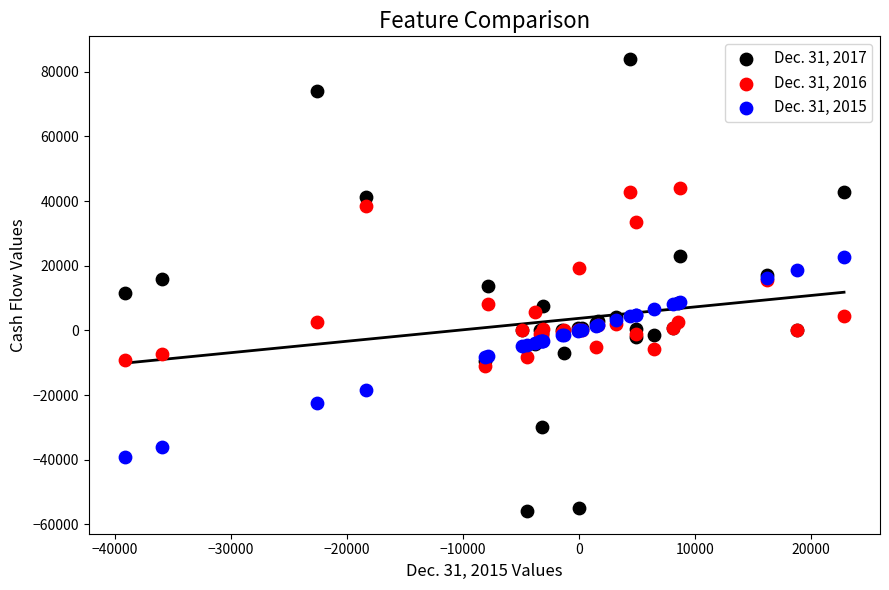

What are all the series names shown in the legend?

Dec. 31, 2017, Dec. 31, 2016, Dec. 31, 2015